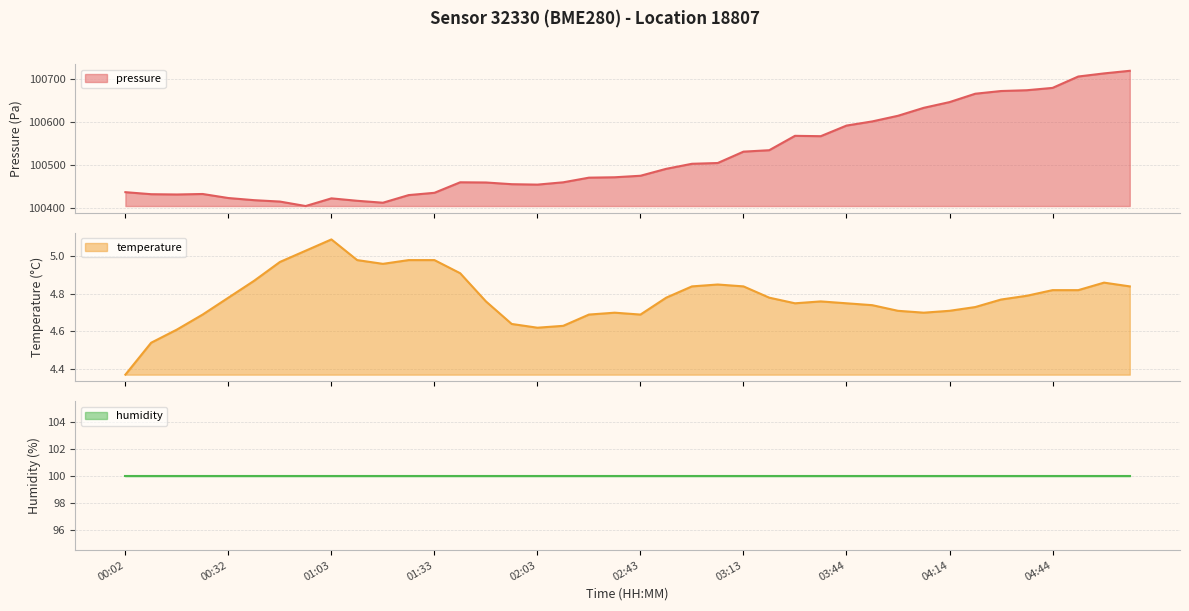

True or false: temperature and pressure cross at least once.

False